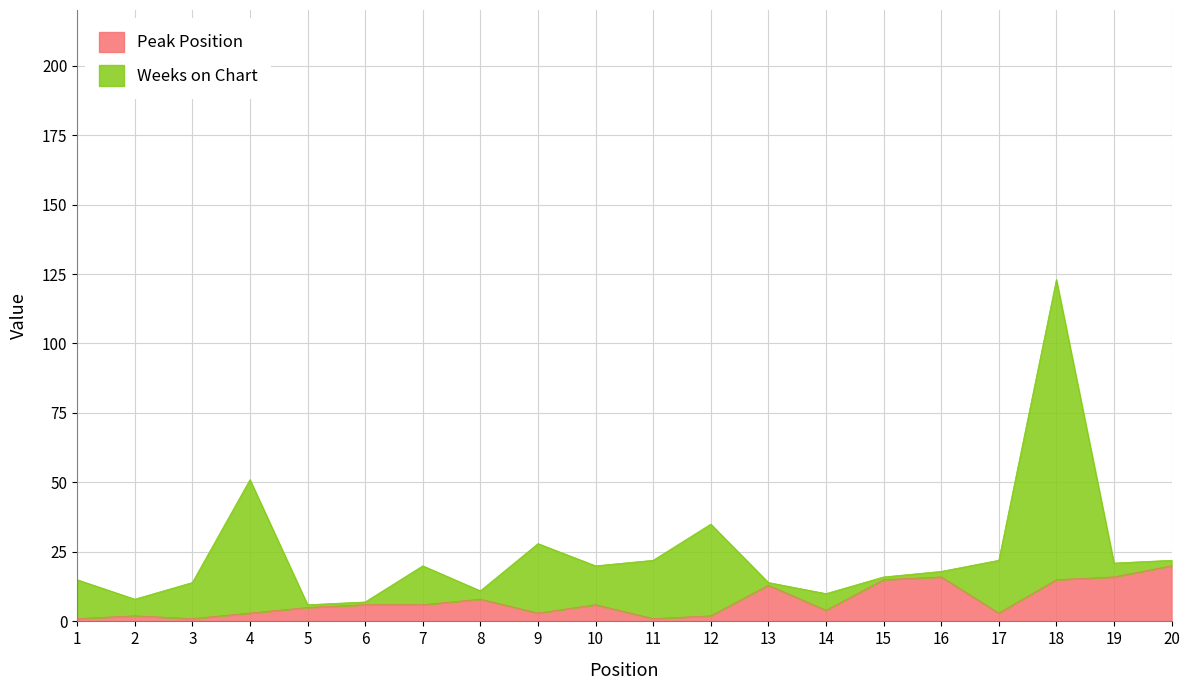

What is the sum of all values?

146